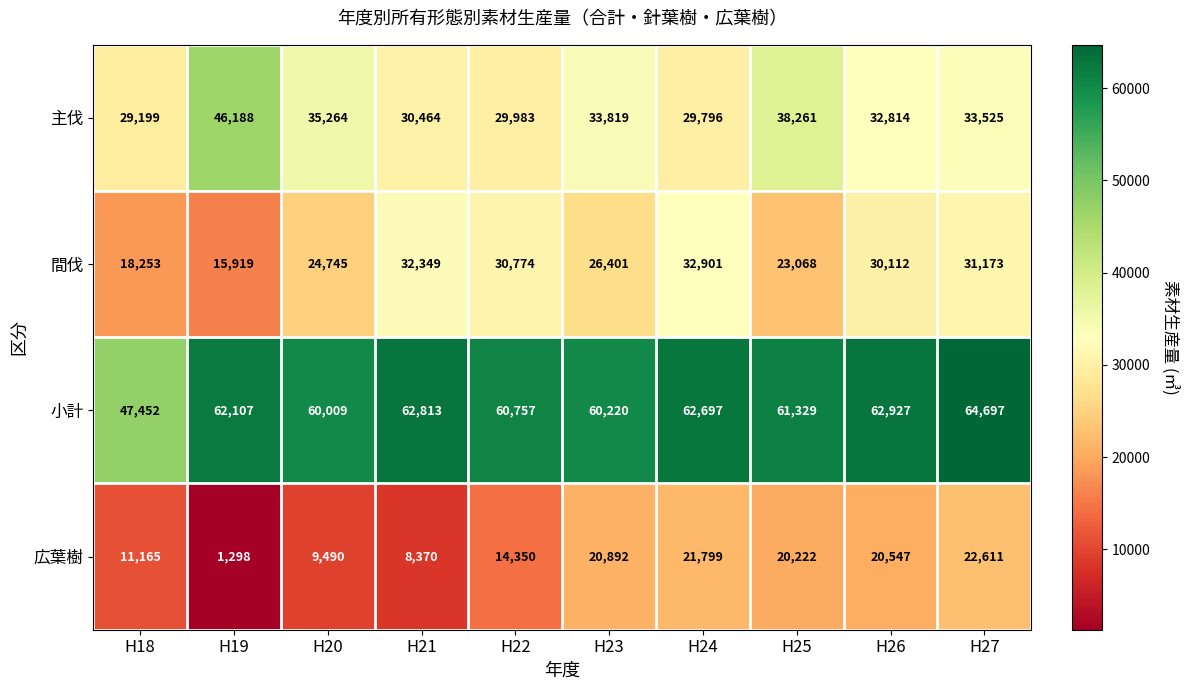

What is the difference between the maximum and second lowest values in the 広葉樹 series?

14241